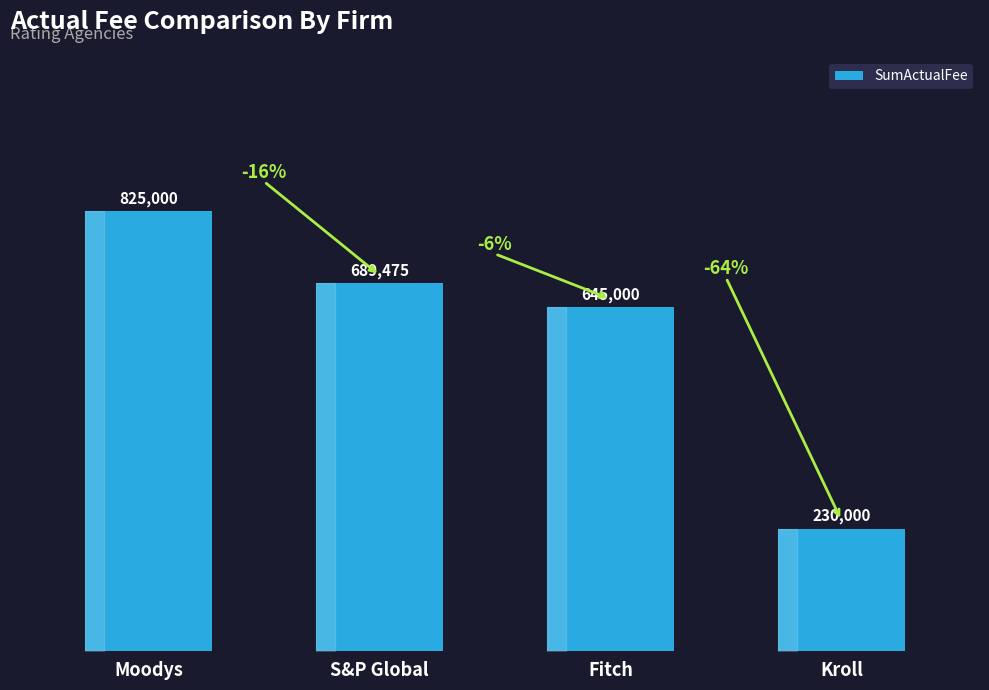

How many data points are less than 689475?

2